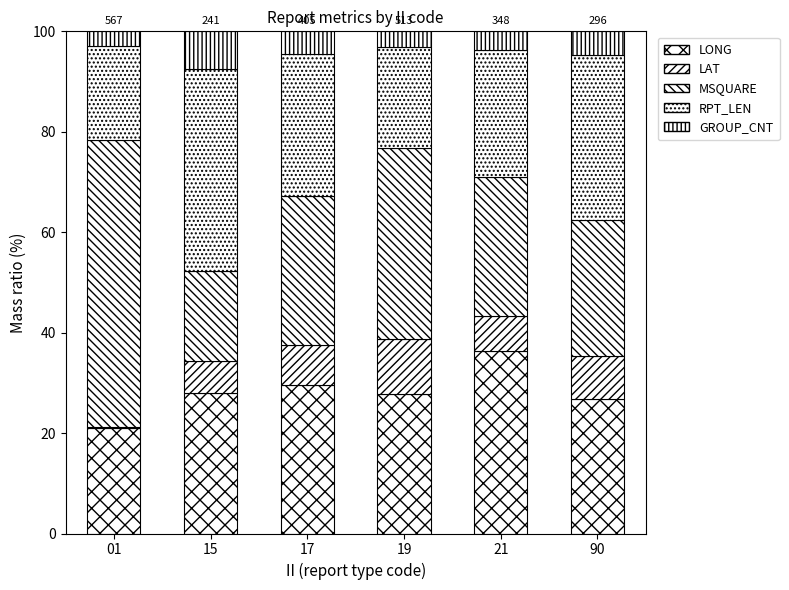

What is the difference between the maximum and minimum values in the LONG series?

15.3